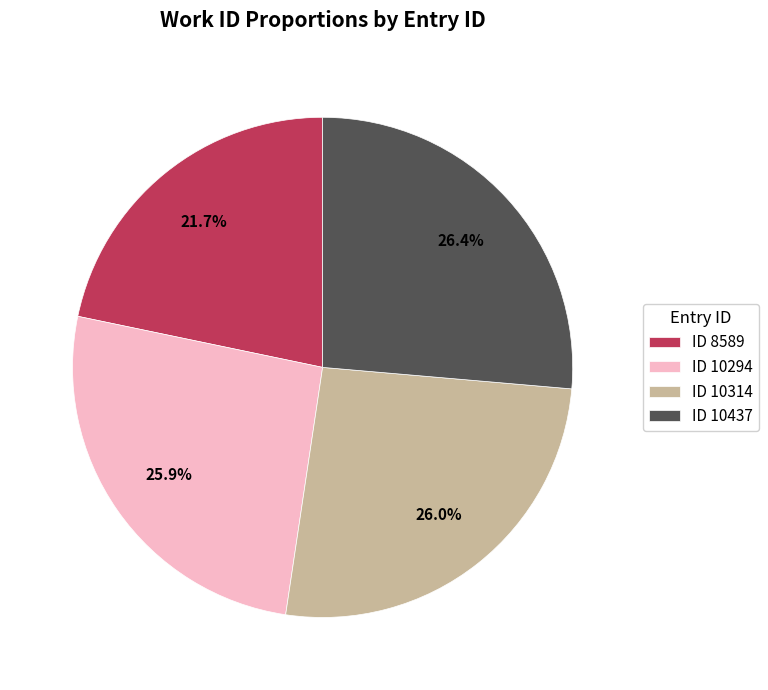

Count the number of slices in the pie.

4